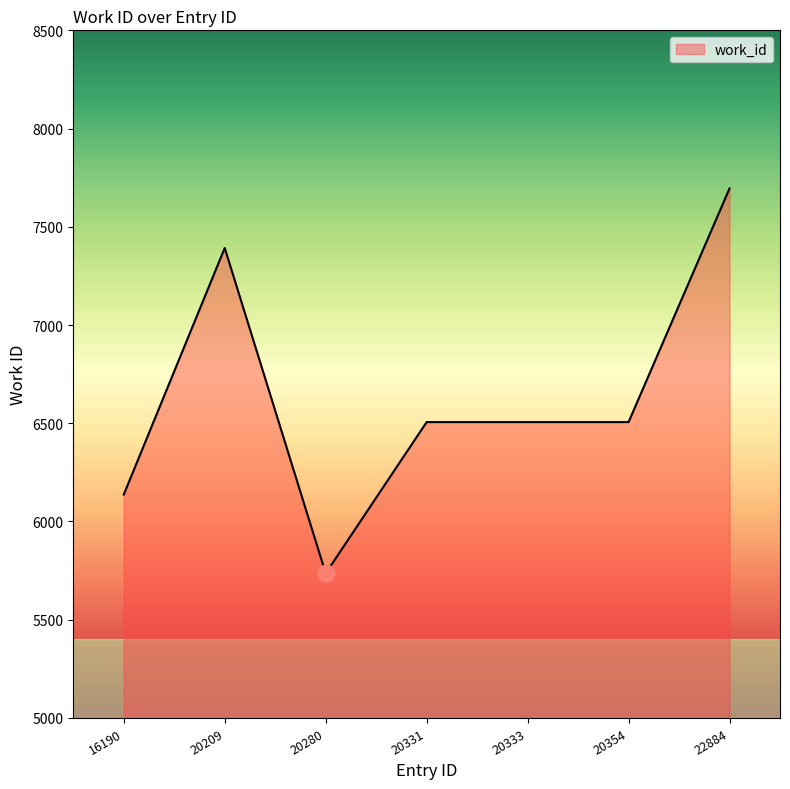

True or false: the data has more than 0 interior local peaks.

True